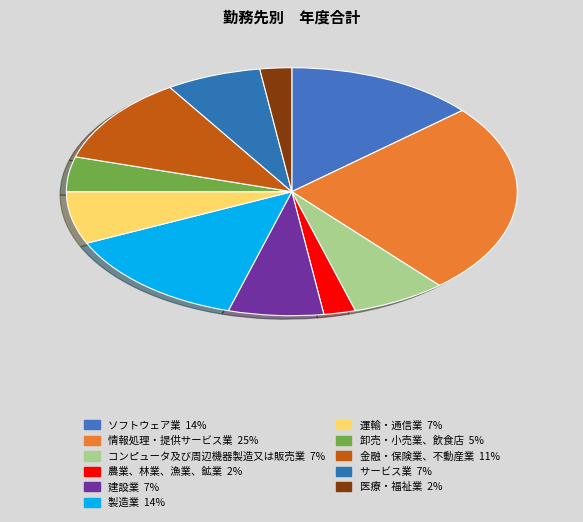

True or false: 金融・保険業、不動産業 accounts for 1% of the total.

False